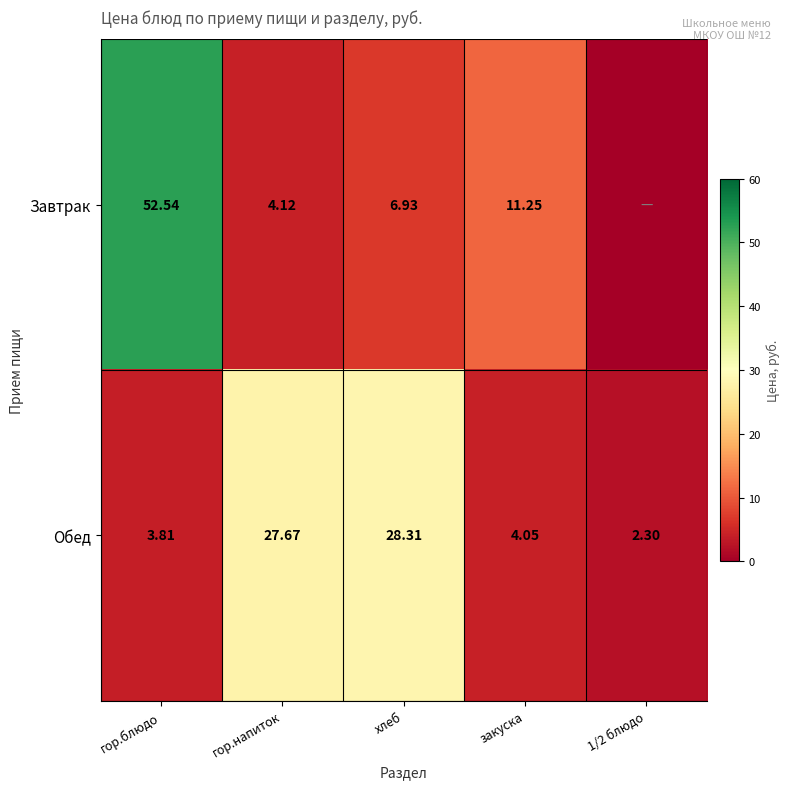

Which category has the lowest value across all series?

1/2 блюдо